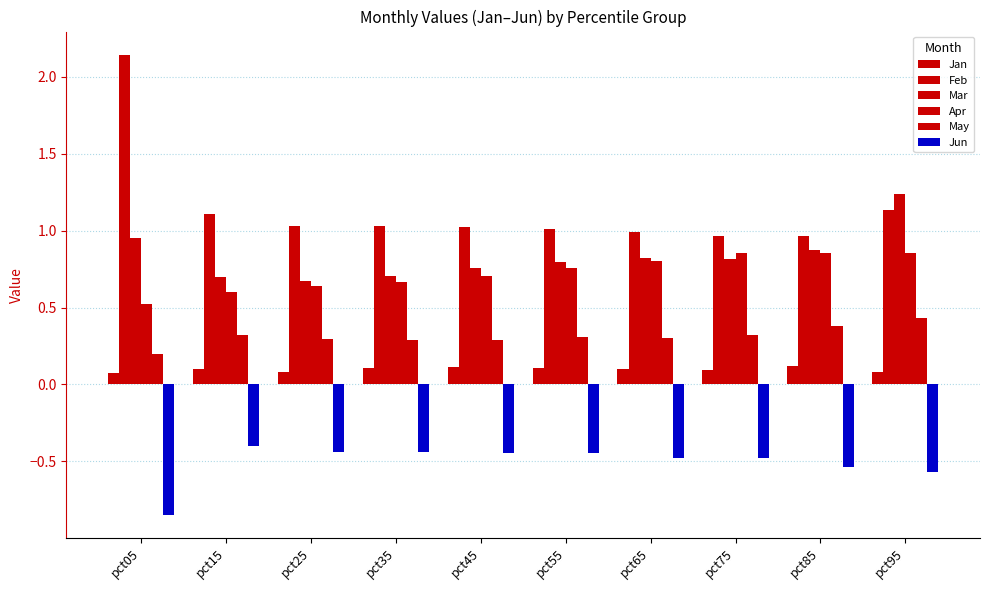

Reading left to right, list all the values displayed in this chart.

Jan: pct05=0.1	pct15=0.1	pct25=0.1	pct35=0.1	pct45=0.1	pct55=0.1	pct65=0.1	pct75=0.1	pct85=0.1	pct95=0.1
Feb: pct05=2.1	pct15=1.1	pct25=1.0	pct35=1.0	pct45=1.0	pct55=1.0	pct65=1.0	pct75=1.0	pct85=1.0	pct95=1.1
Mar: pct05=1.0	pct15=0.7	pct25=0.7	pct35=0.7	pct45=0.8	pct55=0.8	pct65=0.8	pct75=0.8	pct85=0.9	pct95=1.2
Apr: pct05=0.5	pct15=0.6	pct25=0.6	pct35=0.7	pct45=0.7	pct55=0.8	pct65=0.8	pct75=0.9	pct85=0.9	pct95=0.9
May: pct05=0.2	pct15=0.3	pct25=0.3	pct35=0.3	pct45=0.3	pct55=0.3	pct65=0.3	pct75=0.3	pct85=0.4	pct95=0.4
Jun: pct05=-0.8	pct15=-0.4	pct25=-0.4	pct35=-0.4	pct45=-0.4	pct55=-0.4	pct65=-0.5	pct75=-0.5	pct85=-0.5	pct95=-0.6